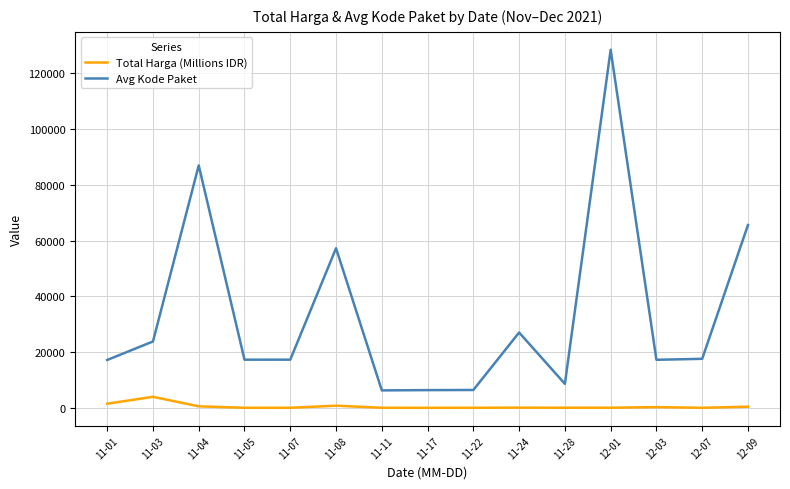

What value does the Avg Kode Paket series have at 11-08?

57277.4